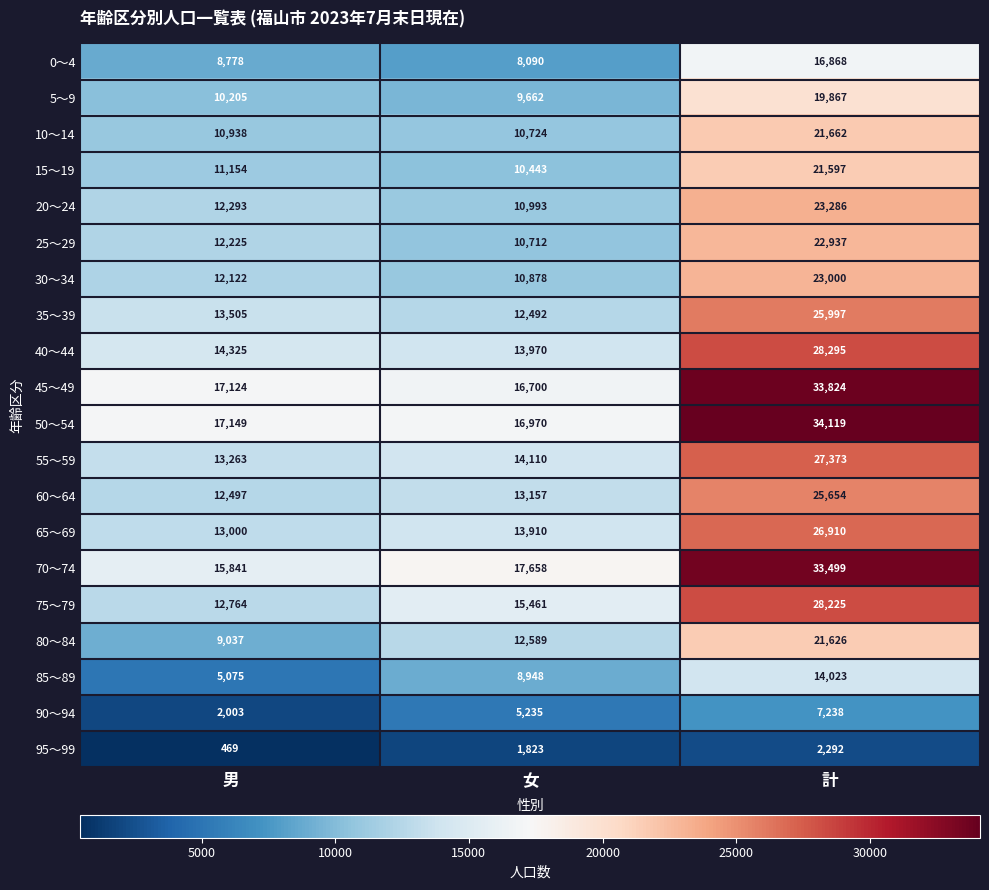

What is the difference between the maximum and minimum values in the 50～54 series?

17149